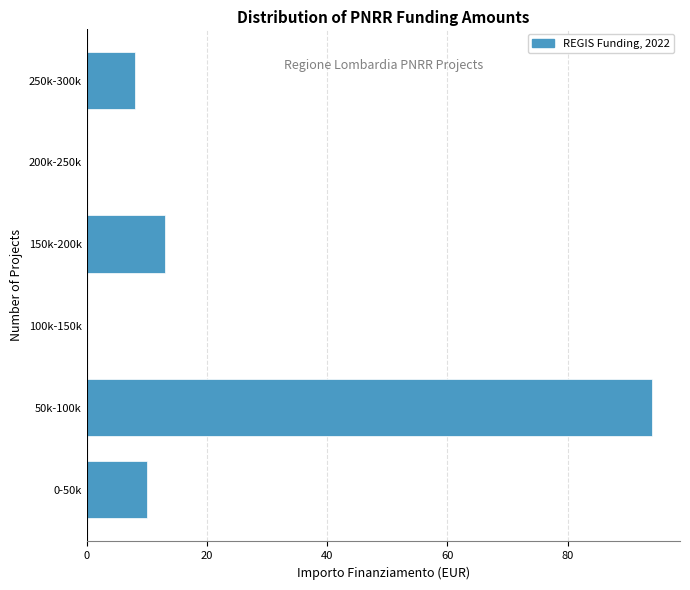

Reading bottom to top, what are all the values shown in this chart?

0-50k=10	50k-100k=94	100k-150k=0	150k-200k=13	200k-250k=0	250k-300k=8